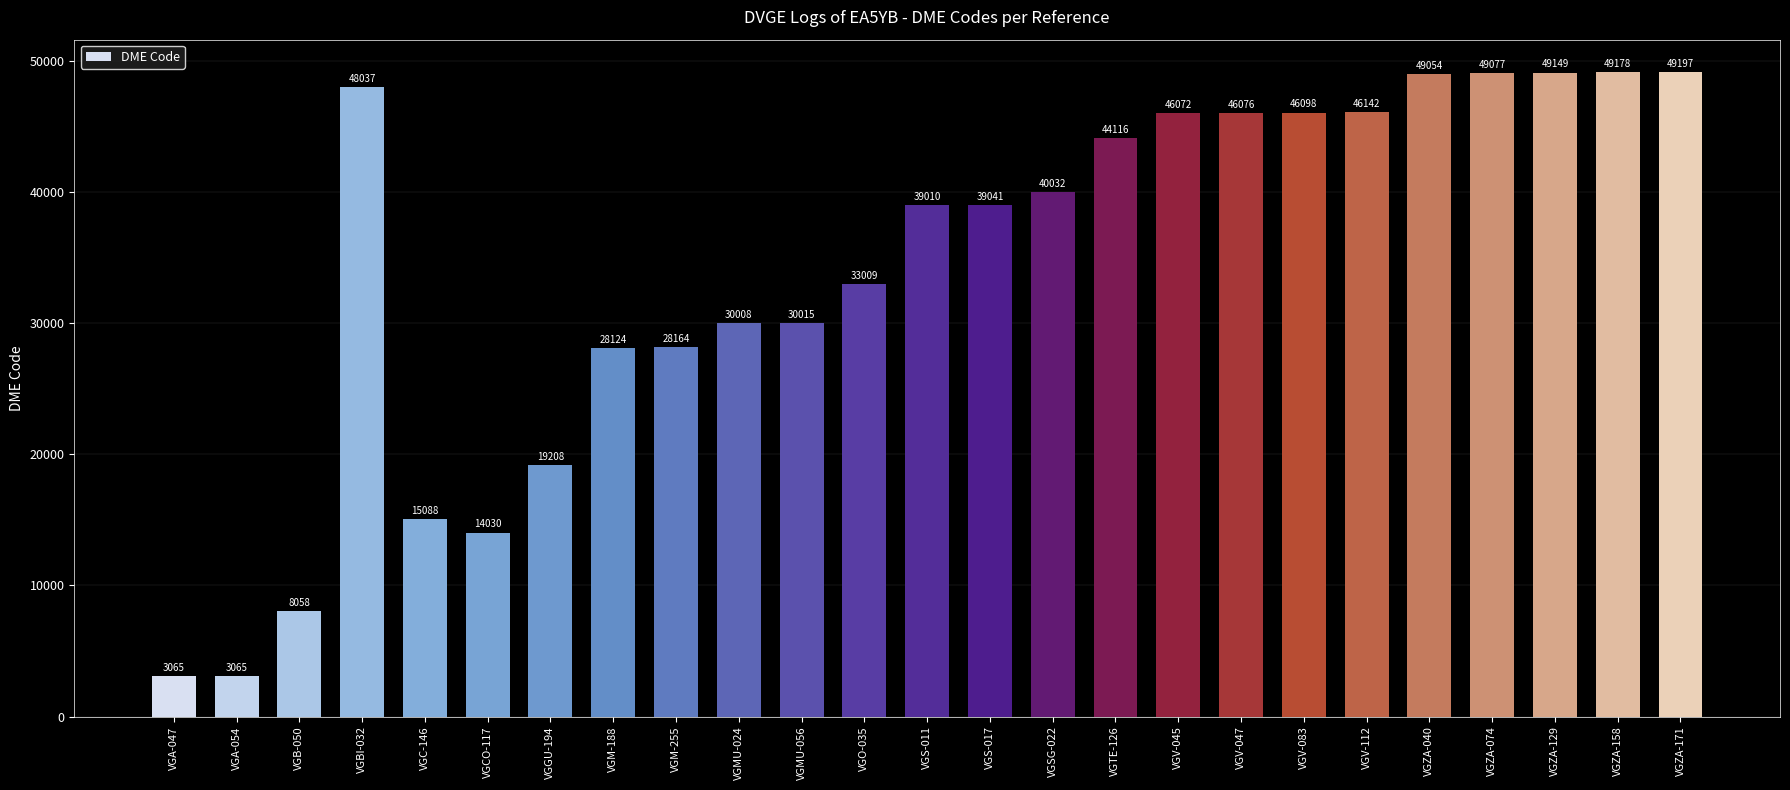

Approximately how many times larger is the value at VGM-255 compared to VGCO-117?

2.0